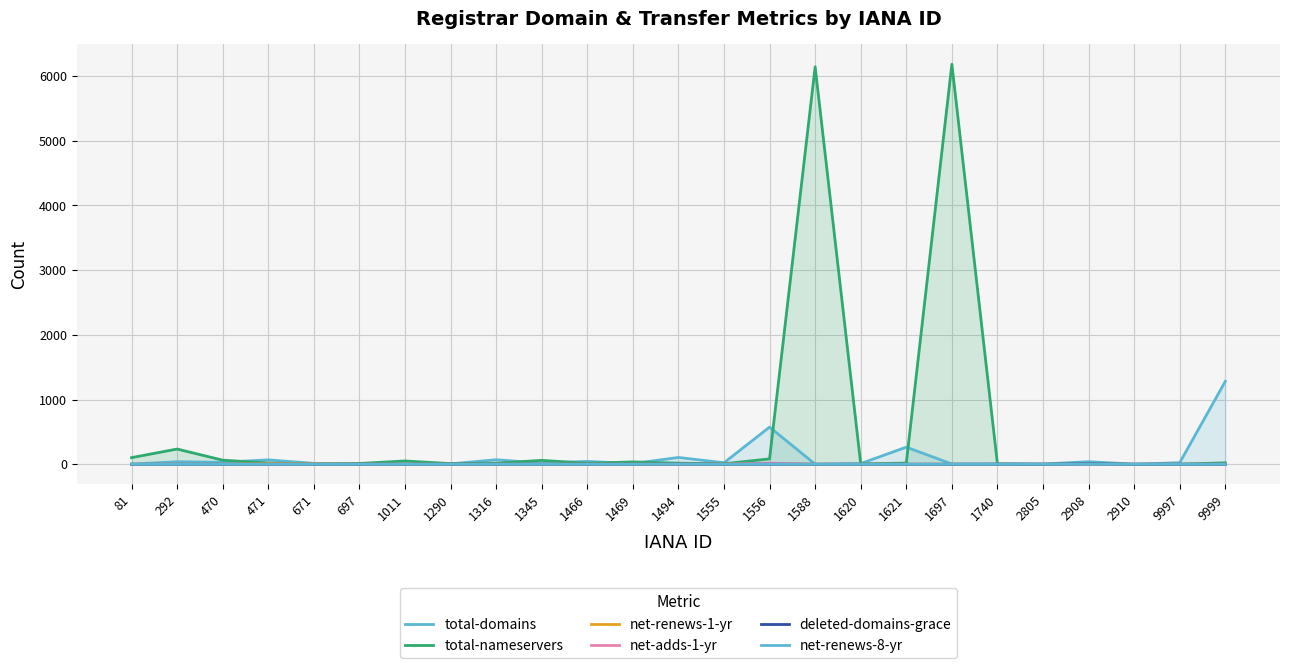

Is it true that net-renews-8-yr equals 1 at 1345?

False